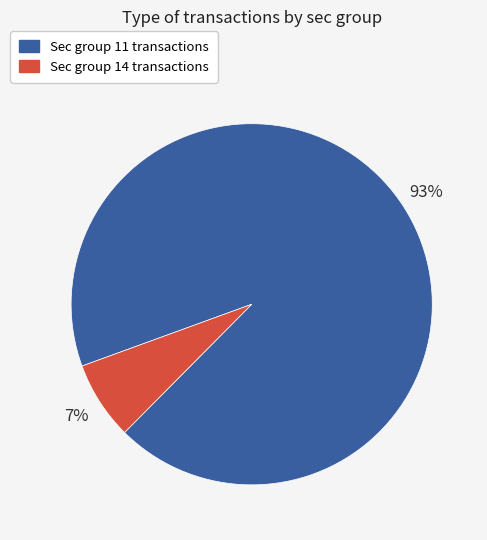

To the nearest percent, what is the average slice percentage?

50%